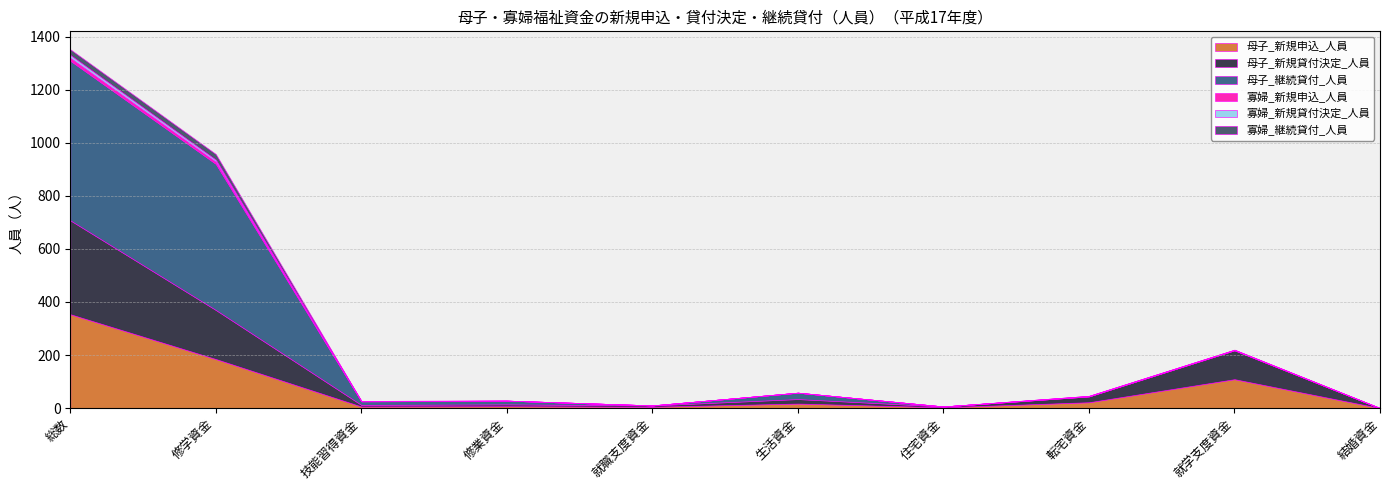

Count the number of data series in this chart.

6